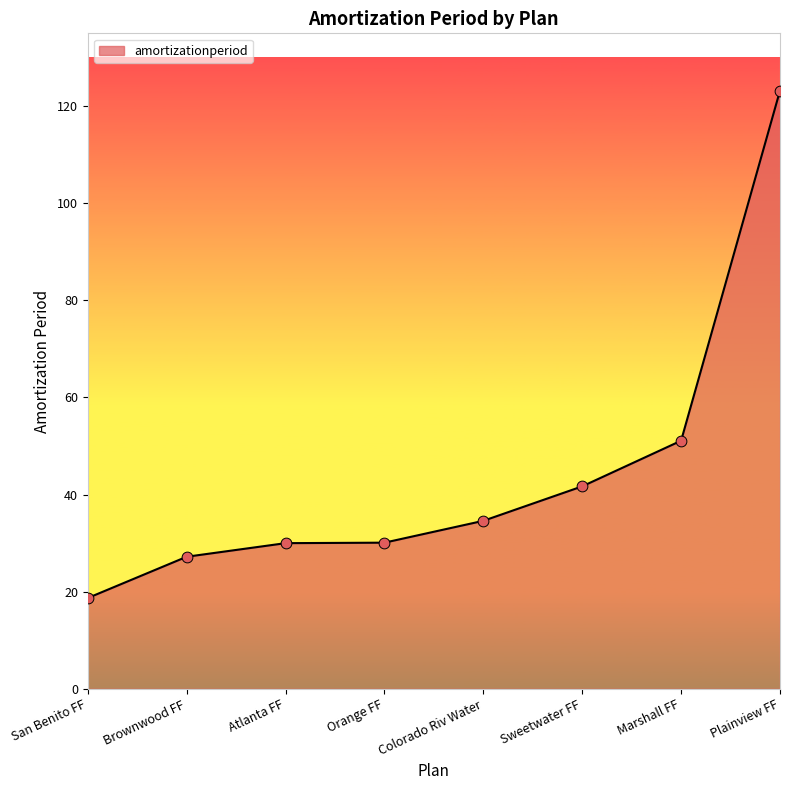

What is the ratio of the value at Brownwood FF to the value at Colorado Riv Water?

0.8